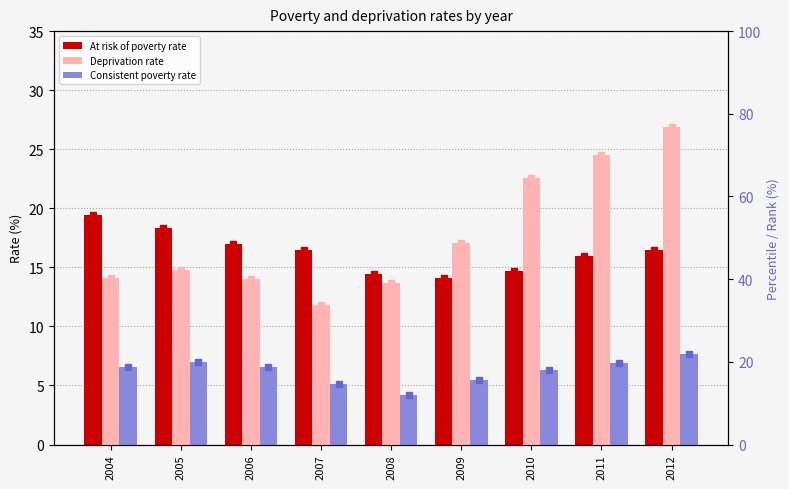

Read the At risk of poverty rate value at 2010.

14.7